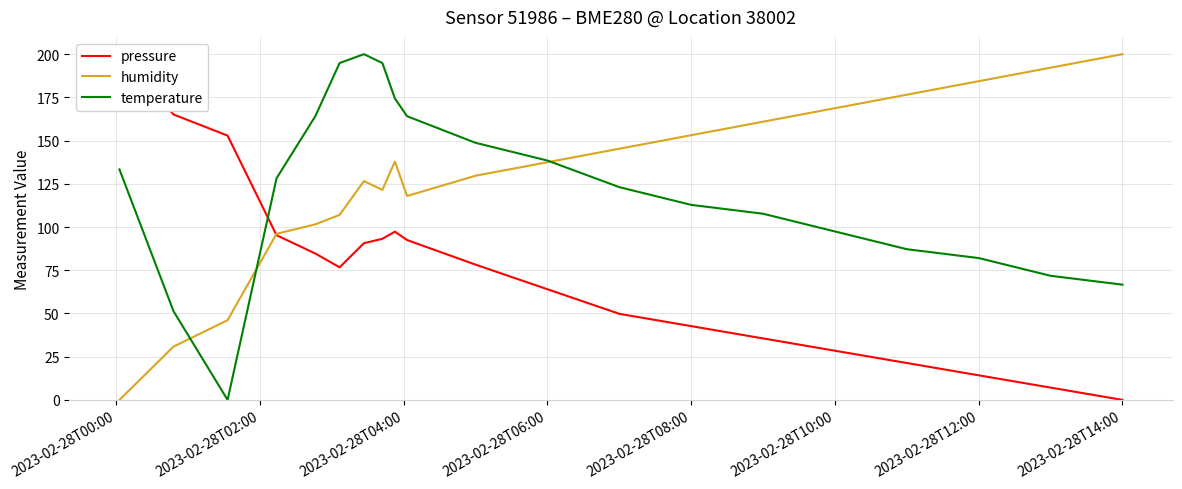

What is the sum of all temperature values?

2441.0